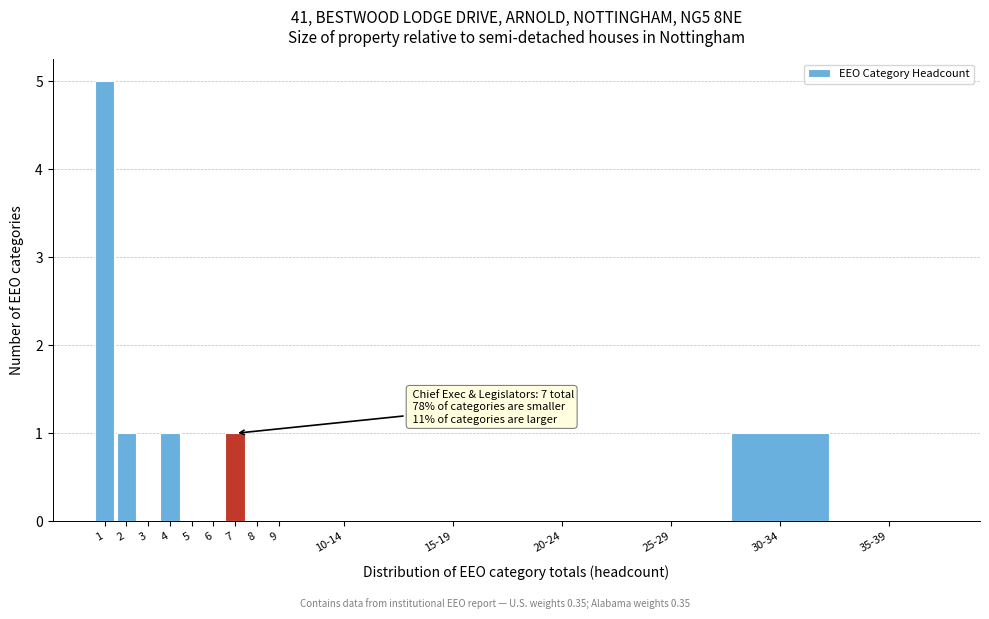

Reading left to right, list all the values displayed in this chart.

1=5	2=1	3=0	4=1	5=0	6=0	7=1	8=0	9=0	10-14=0	15-19=0	20-24=0	25-29=0	30-34=1	35-39=0